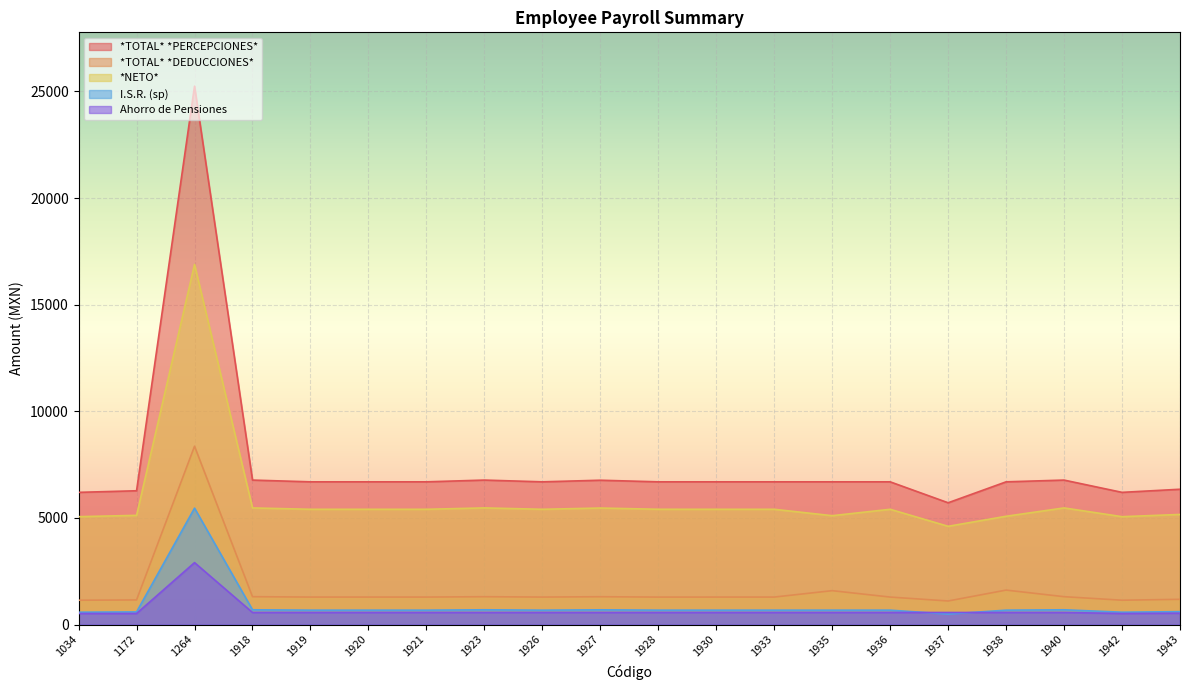

Reading left to right, what are all the values shown in this chart?

*TOTAL* *PERCEPCIONES*: 6199.1	6274.1	25250.0	6774.7	6692.8	6692.8	6692.8	6774.7	6692.8	6767.8	6692.8	6692.8	6692.8	6692.8	6692.8	5710.7	6692.8	6774.7	6199.1	6345.1
*TOTAL* *DEDUCCIONES*: 1140.1	1153.1	8362.0	1305.7	1287.8	1287.8	1287.8	1304.7	1287.8	1303.8	1286.8	1287.8	1287.8	1587.8	1287.8	1103.7	1614.8	1305.7	1140.1	1182.1
*NETO*: 5059.0	5121.0	16888.0	5469.0	5405.0	5405.0	5405.0	5470.0	5405.0	5464.0	5406.0	5405.0	5405.0	5105.0	5405.0	4607.0	5078.0	5469.0	5059.0	5163.0
I.S.R. (sp): 578.0	591.4	5457.9	691.4	673.9	673.9	673.9	691.4	673.9	689.9	673.9	673.9	673.9	673.9	673.9	490.4	673.9	691.4	578.0	604.1
Ahorro de Pensiones: 517.4	517.4	2903.8	564.7	564.7	564.7	564.7	564.8	564.7	564.7	564.7	564.8	564.7	564.7	564.7	564.7	564.7	564.7	517.4	531.4